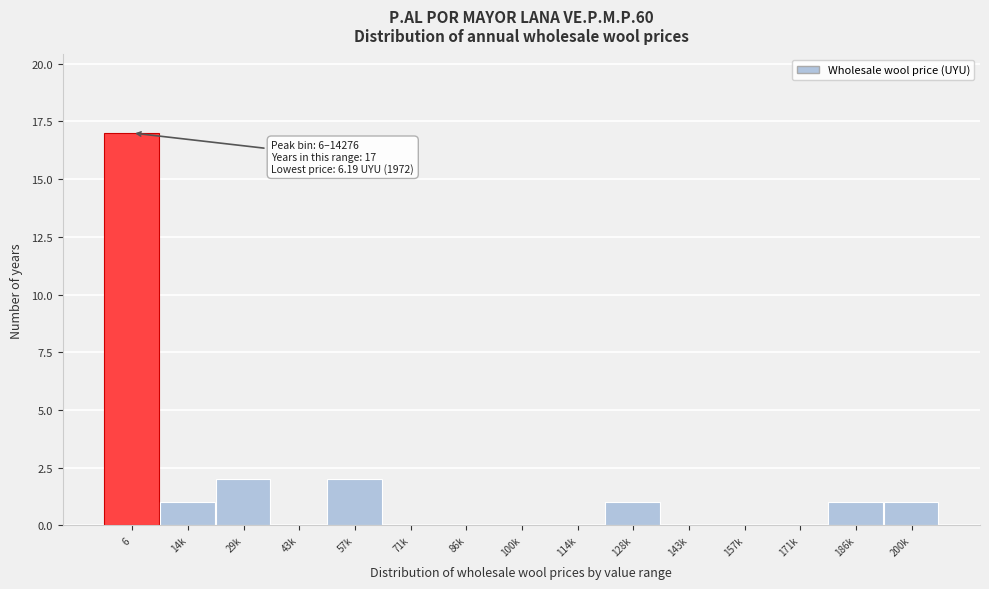

Reading right to left, extract all data points from this chart.

200k=1	186k=1	171k=0	157k=0	143k=0	128k=1	114k=0	100k=0	86k=0	71k=0	57k=2	43k=0	29k=2	14k=1	6=17